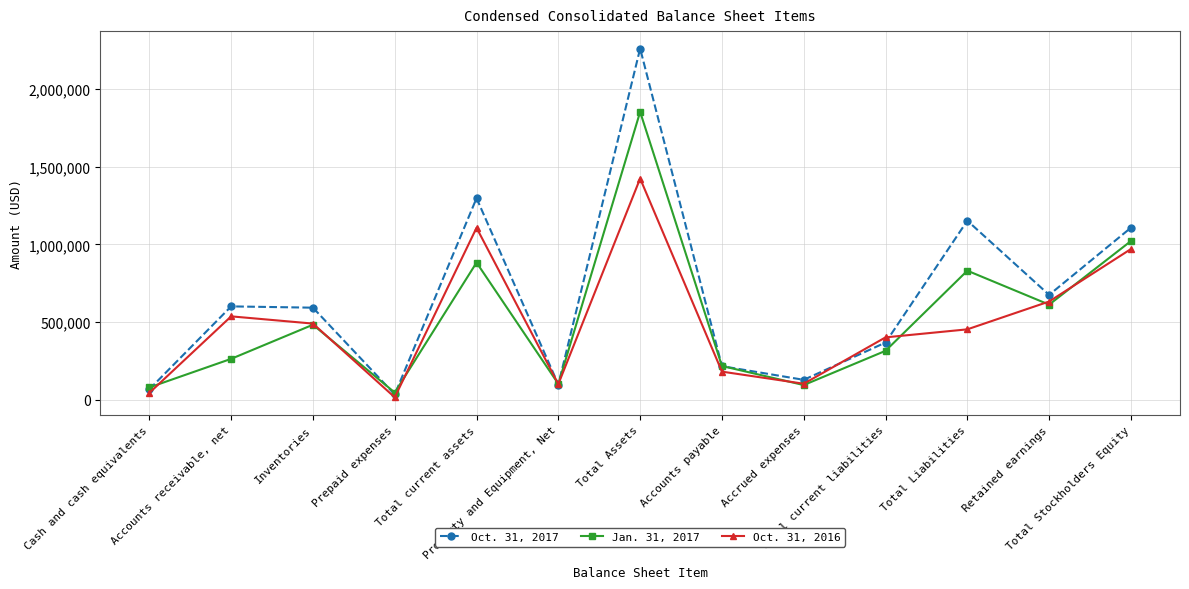

Where is the first local minimum for Oct. 31, 2016?

Prepaid expenses